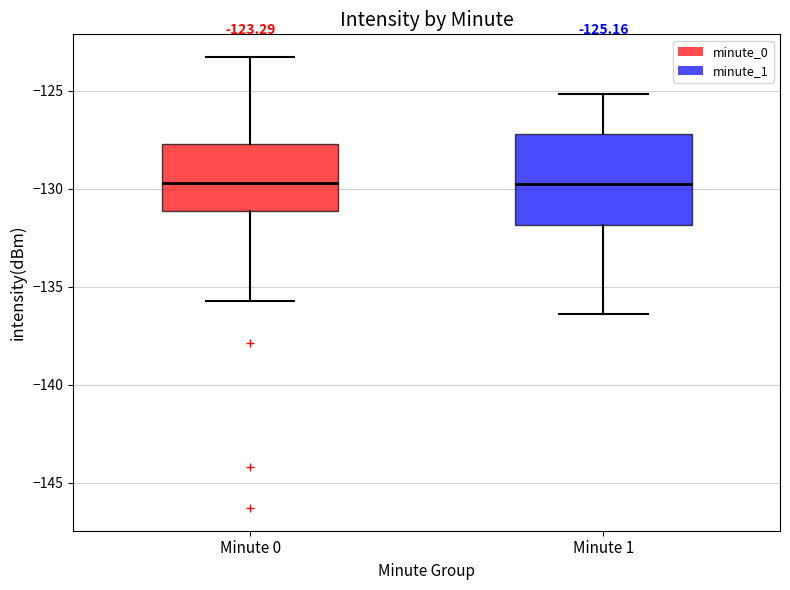

Comparing the boxes themselves (not the whiskers), which one is the tallest?

Minute 1